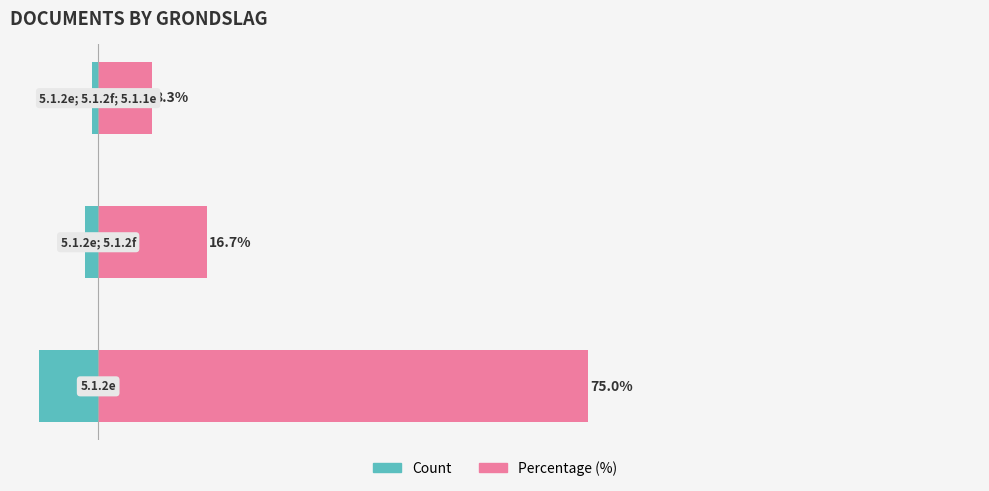

How many categories are shown in the chart?

3